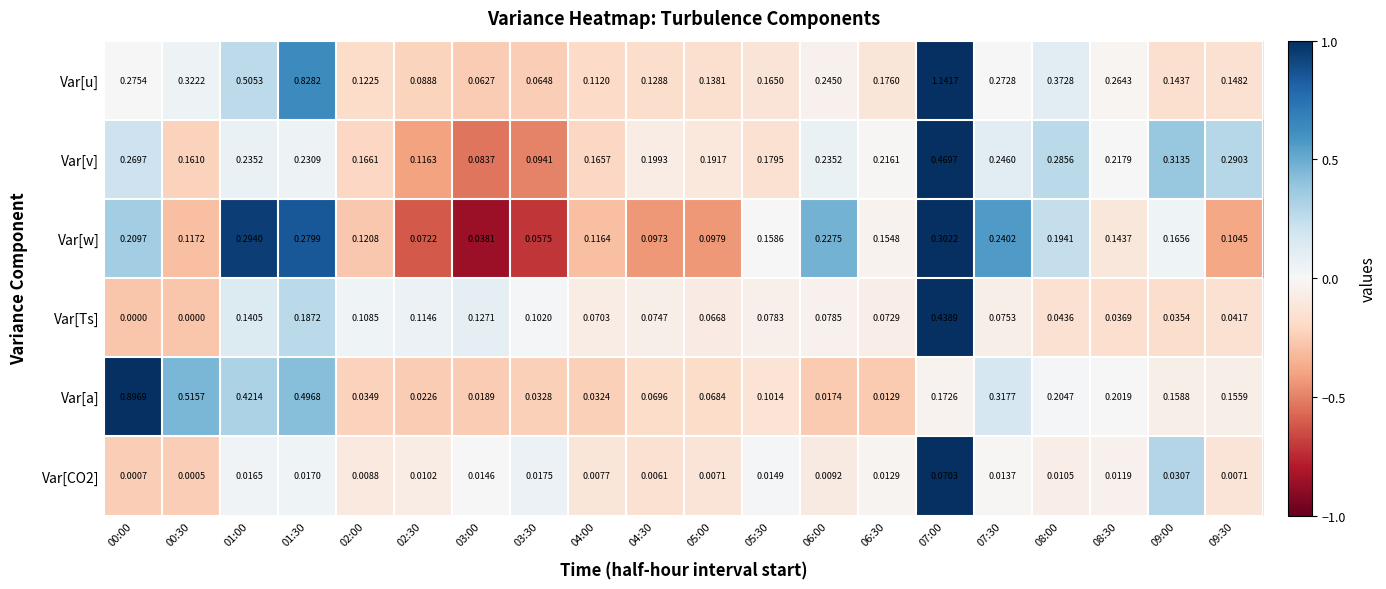

Between 01:00 and 03:00, which series saw the biggest shift?

Var[u]